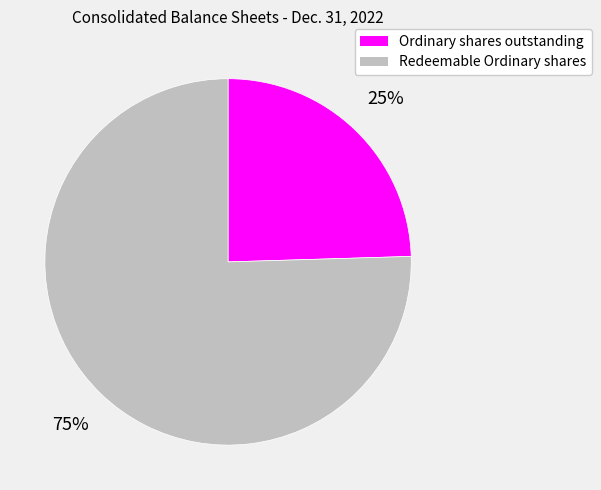

Which slice is the smallest?

Ordinary shares outstanding